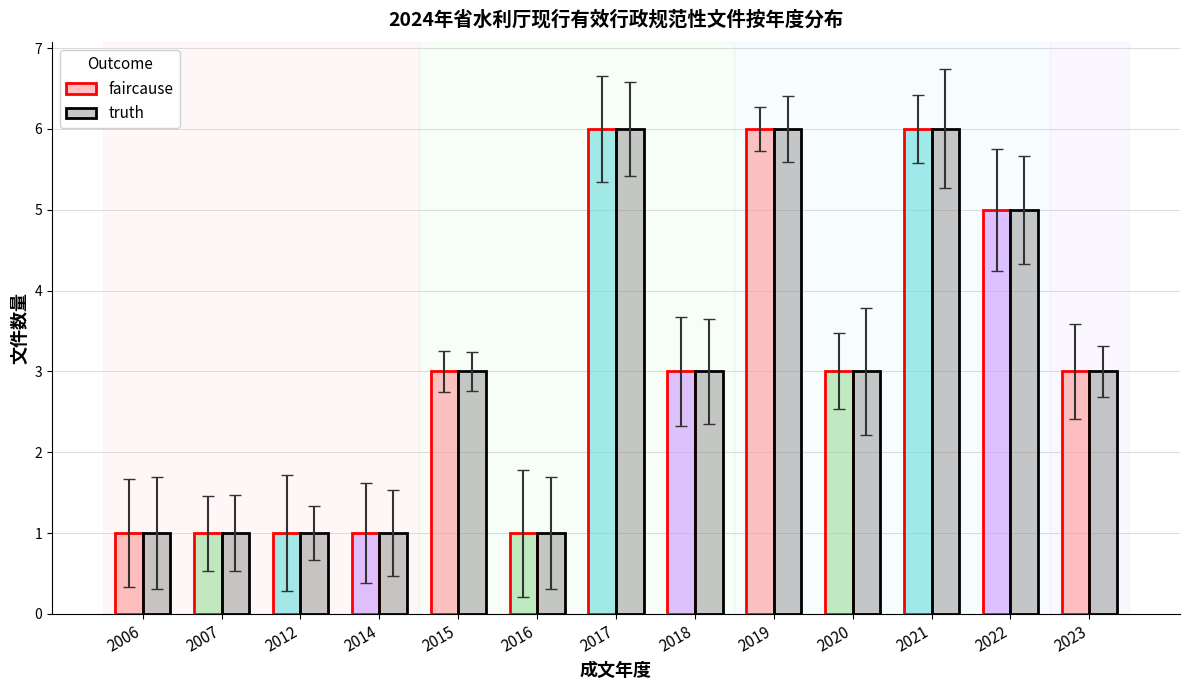

Count the number of categories in the chart.

13